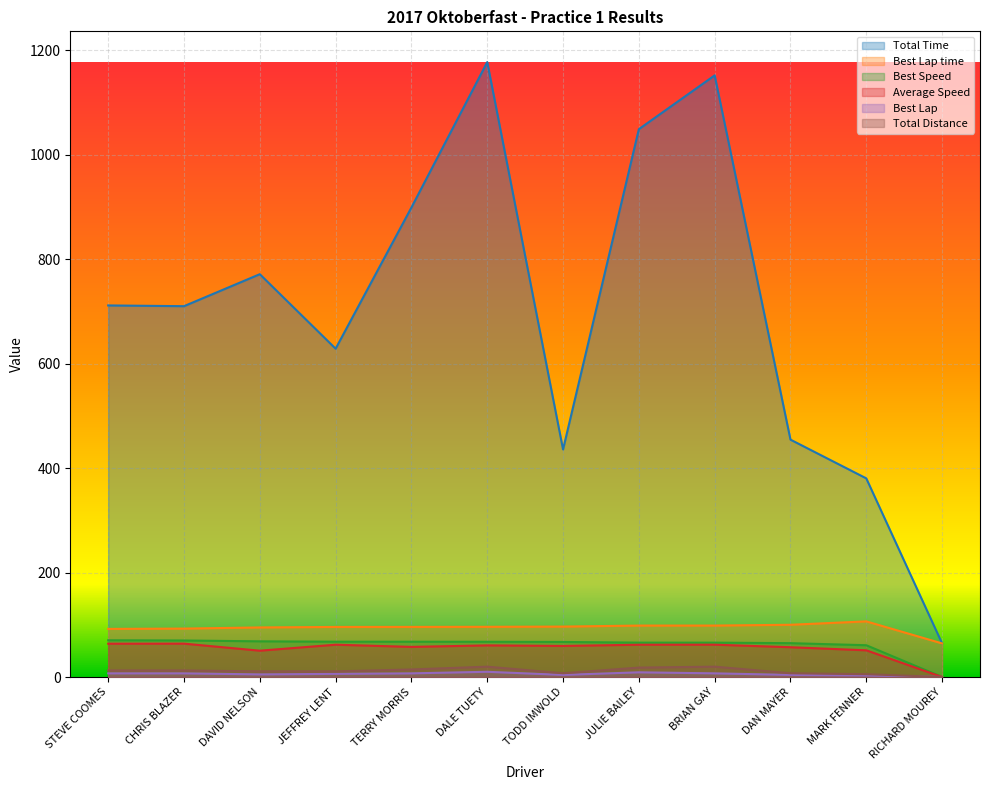

Rank the series at RICHARD MOUREY from highest to lowest value.

Total Time, Best Lap time, Best Speed, Average Speed, Best Lap, Total Distance